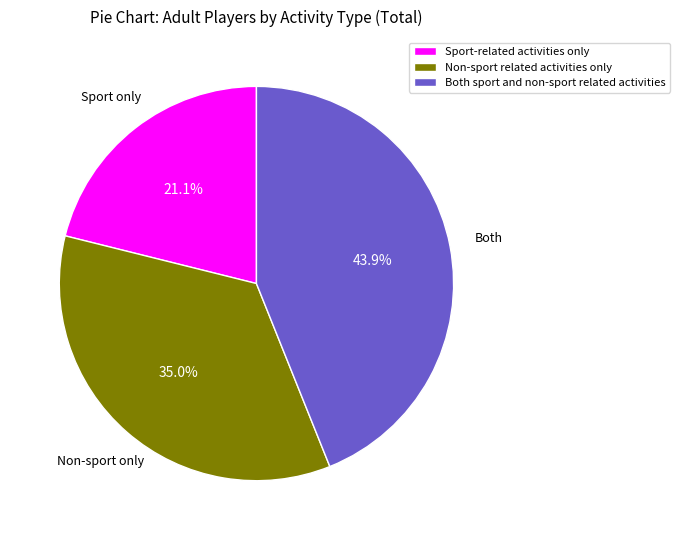

Count the number of slices in the pie.

3